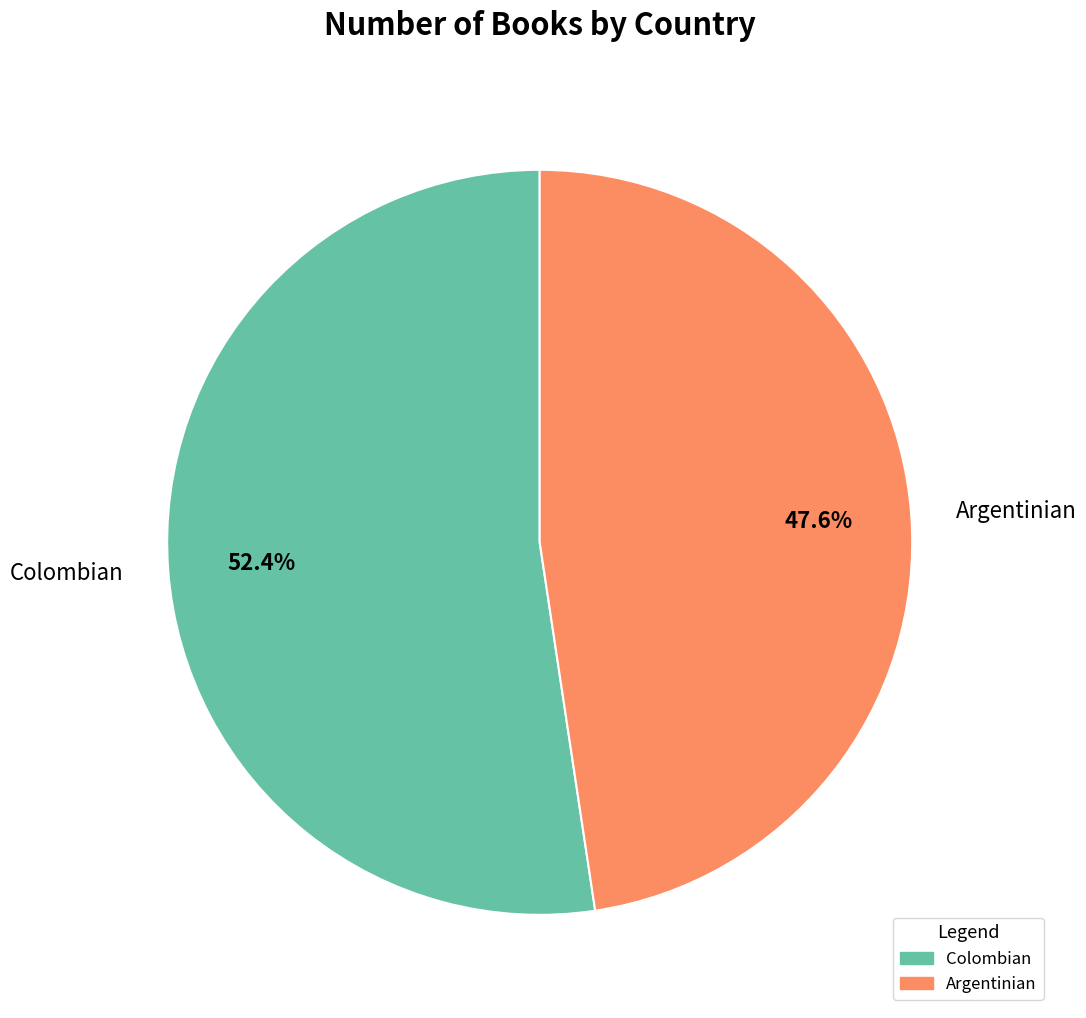

To the nearest percent, what is the difference between the largest and smallest slice percentages?

5%